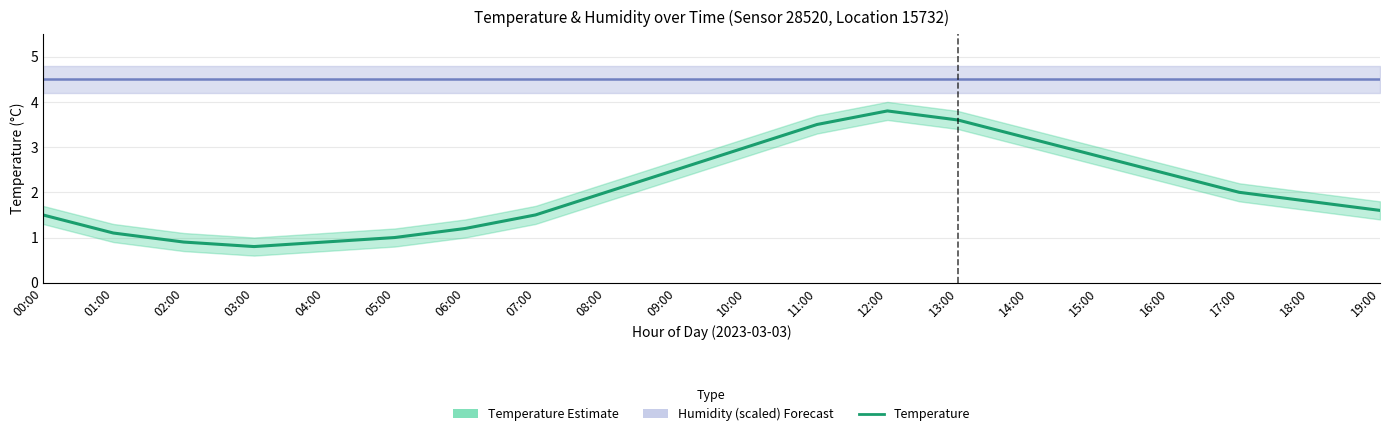

Rank the categories by value from lowest to highest.

03:00, 02:00, 04:00, 05:00, 01:00, 06:00, 00:00, 07:00, 19:00, 18:00, 08:00, 17:00, 16:00, 09:00, 15:00, 10:00, 14:00, 11:00, 13:00, 12:00